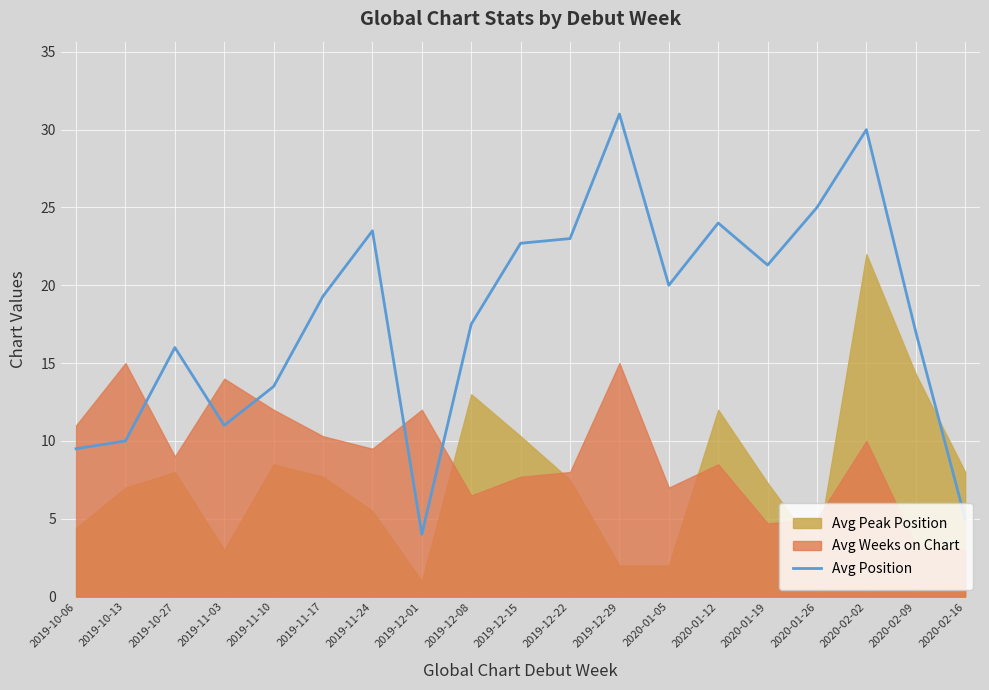

At which category does the data reach its first local peak?

2019-10-27